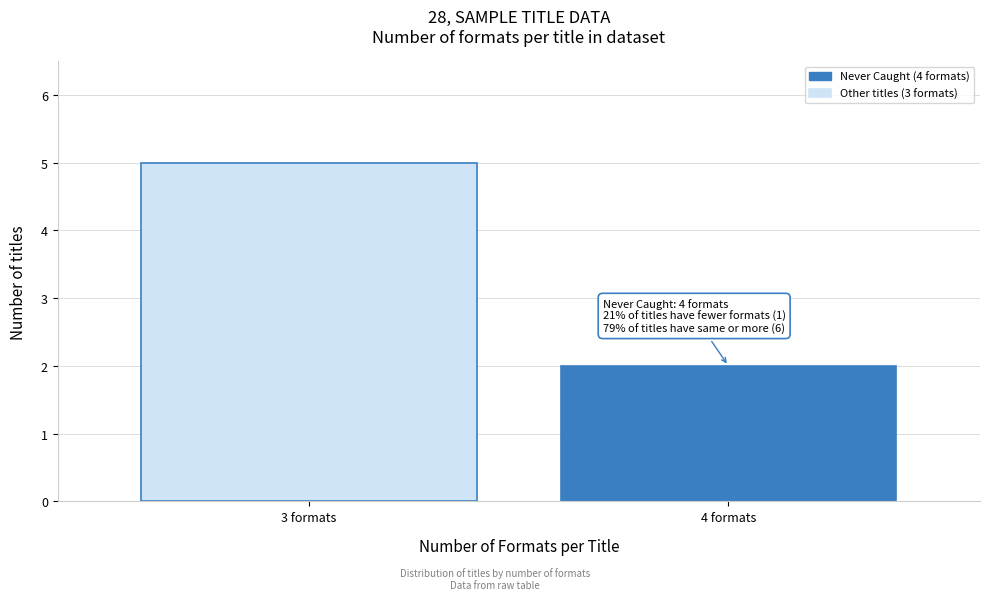

Reading right to left, extract all data points from this chart.

4 formats=2	3 formats=5